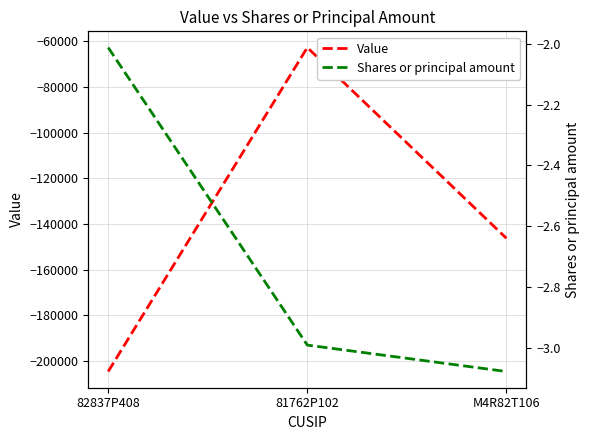

What is the value of the Shares or principal amount point at the 1st from the left?

-2.0